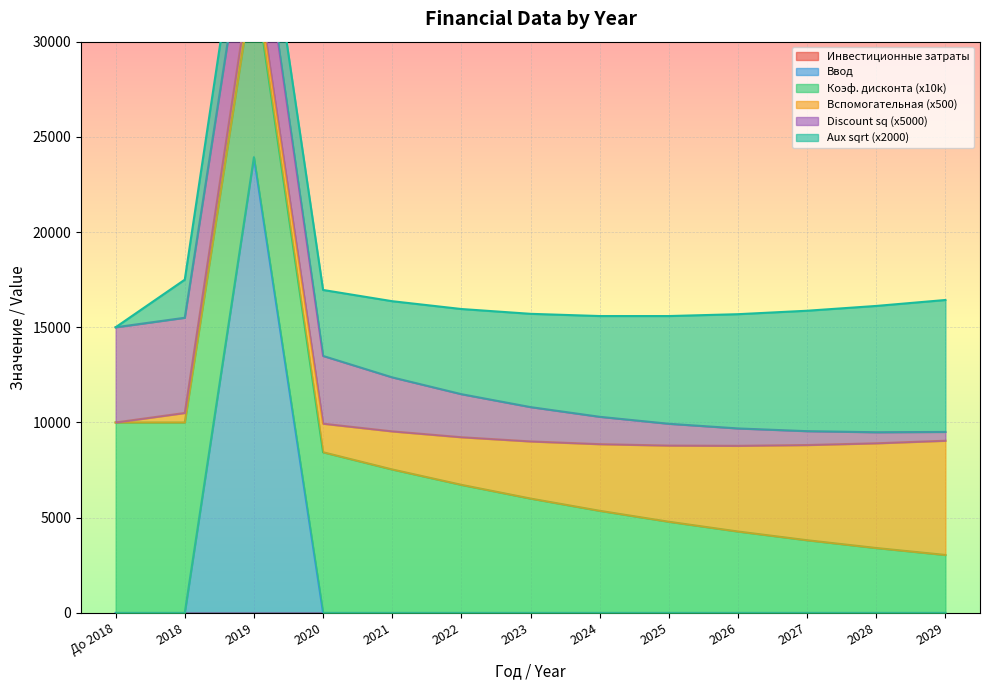

Between 2018 and До 2018 года, which is larger?

2018